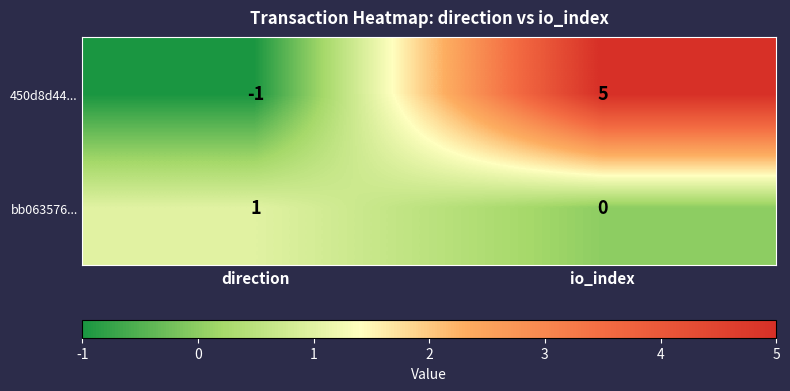

What is the greatest value displayed?

5